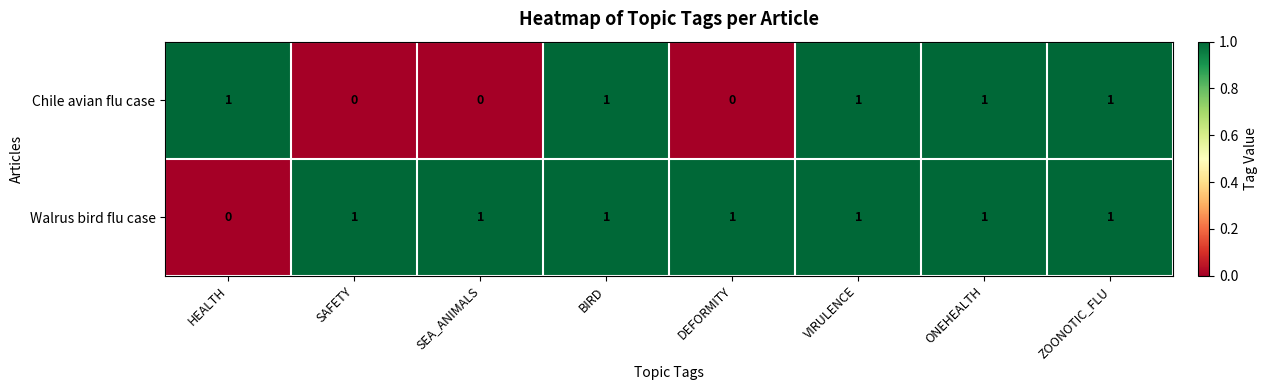

Which series has the largest total across all categories?

Walrus bird flu case